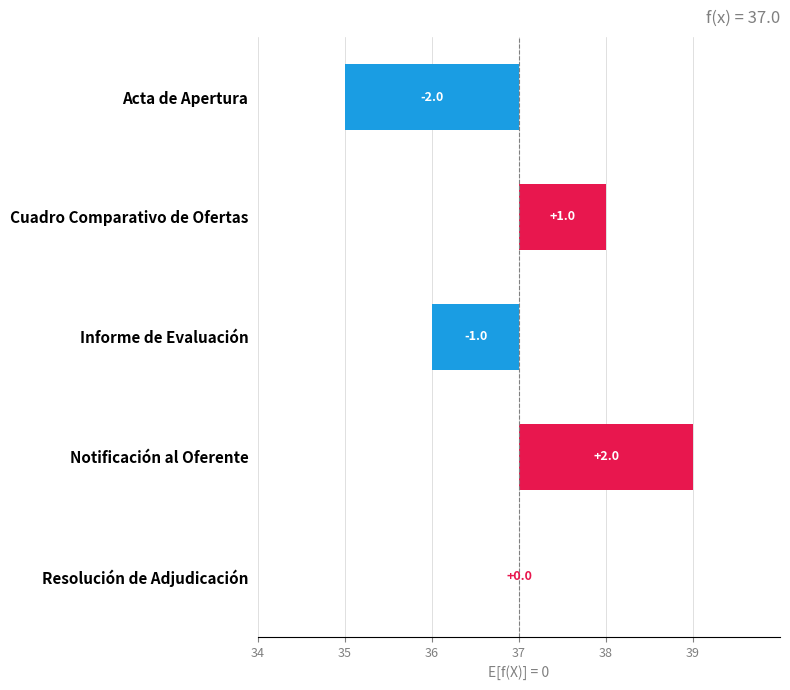

What is the change in value from Informe de Evaluación to Resolución de Adjudicación?

+1